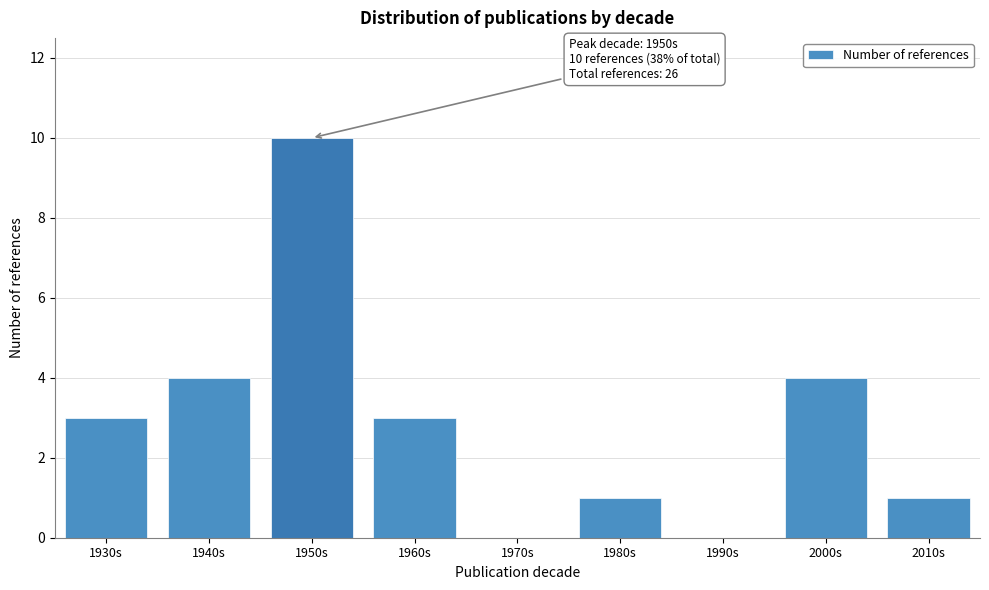

Reading right to left, list all the values displayed in this chart.

2010s=1	2000s=4	1990s=0	1980s=1	1970s=0	1960s=3	1950s=10	1940s=4	1930s=3